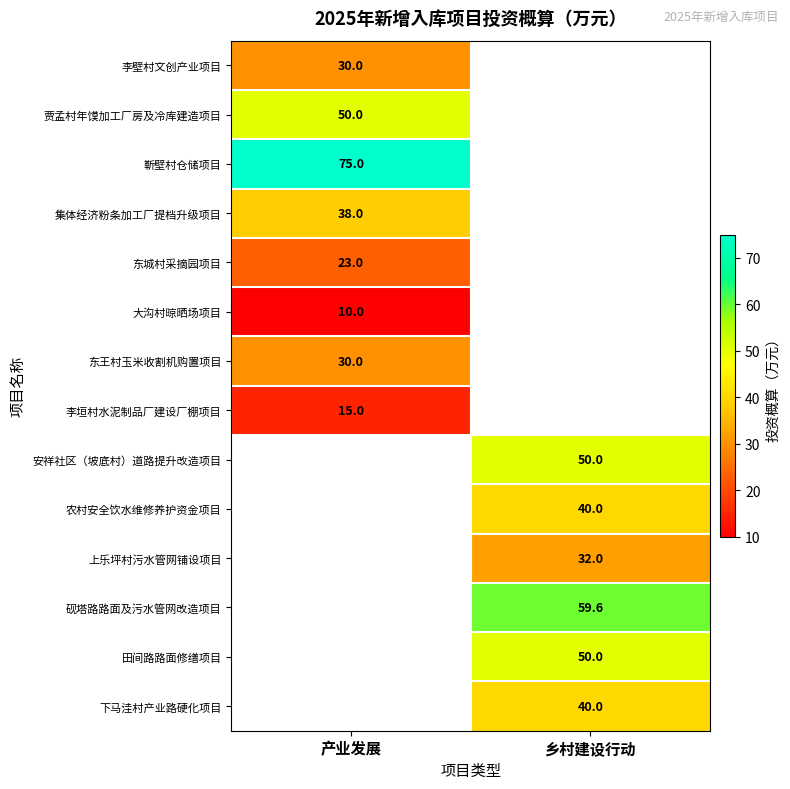

The 靳壁村仓储项目 series shows 18.5 at 产业发展. True or false?

False